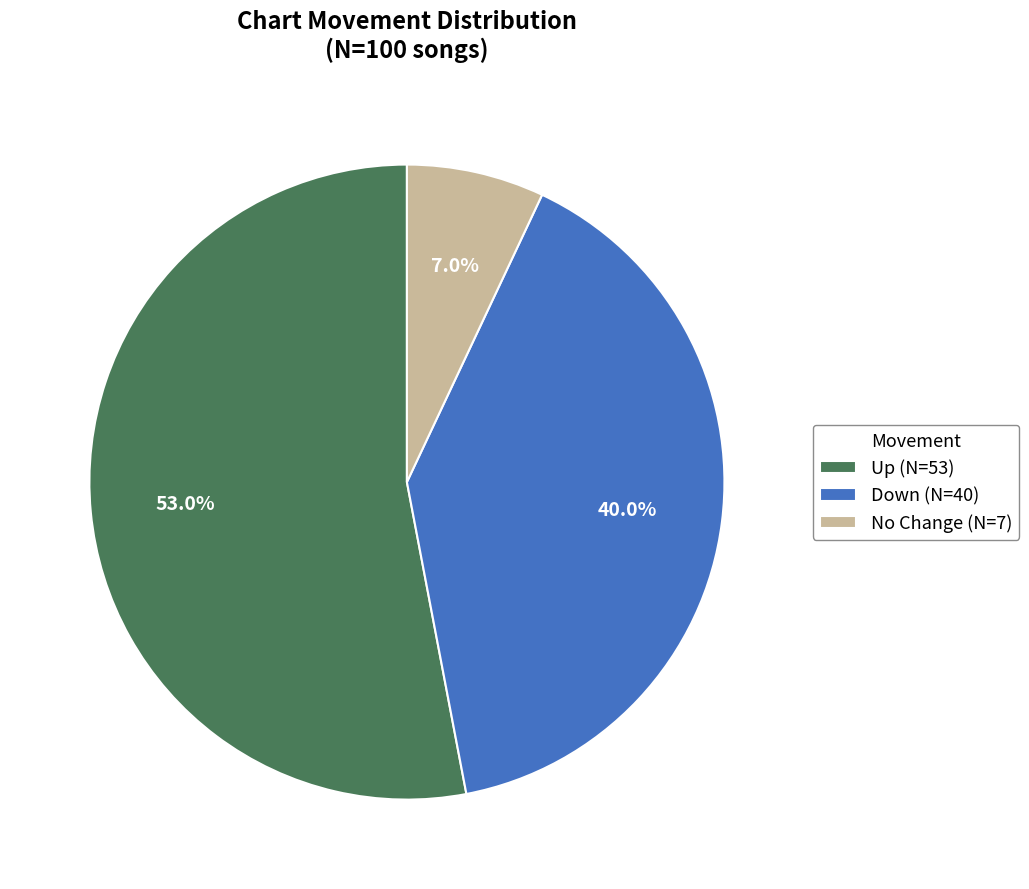

What percentage do Up (N=53) and Down (N=40) together represent?

93.0%